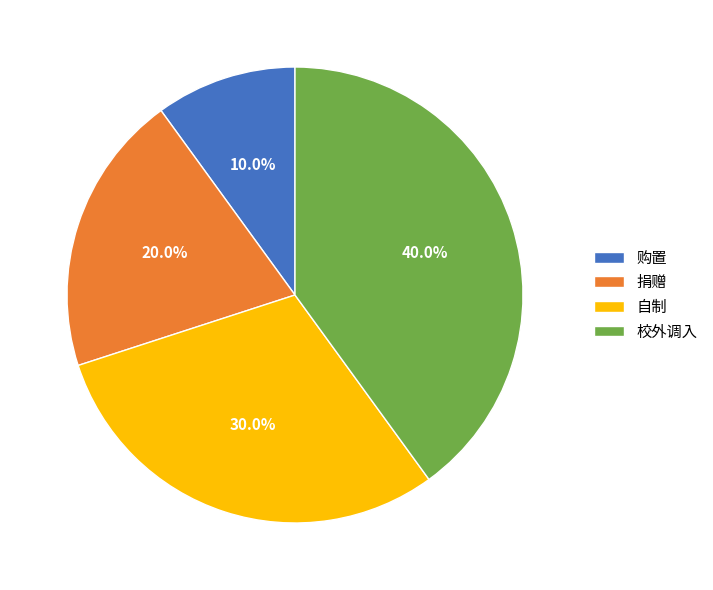

What percentage is the 自制 slice, to the nearest percent?

30%